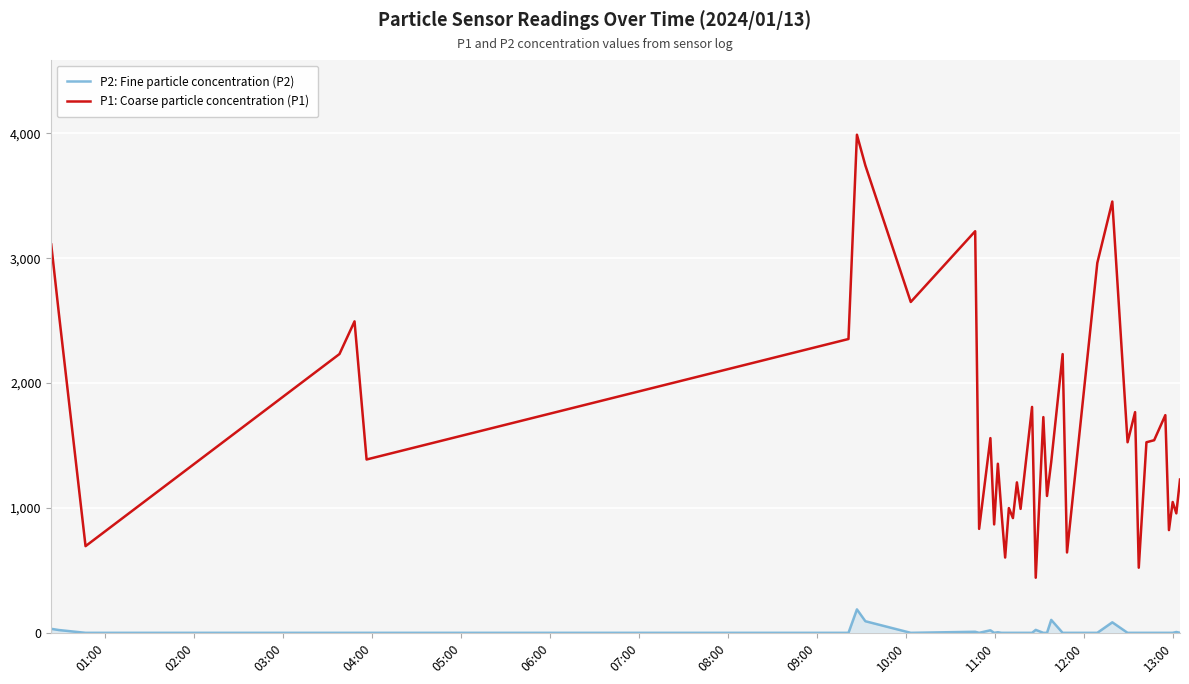

Which series has the largest range (max minus min)?

P1: Coarse particle concentration (P1)